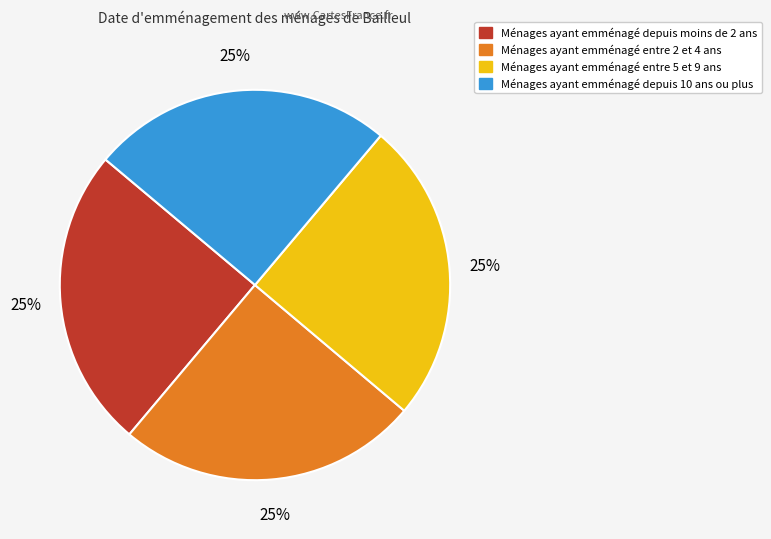

To the nearest percent, what is the average slice percentage?

25%